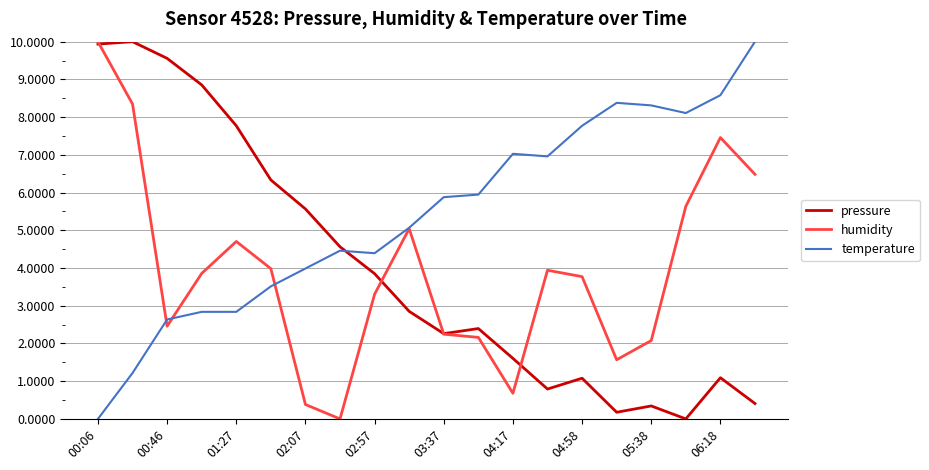

Which series has the largest total across all categories?

temperature